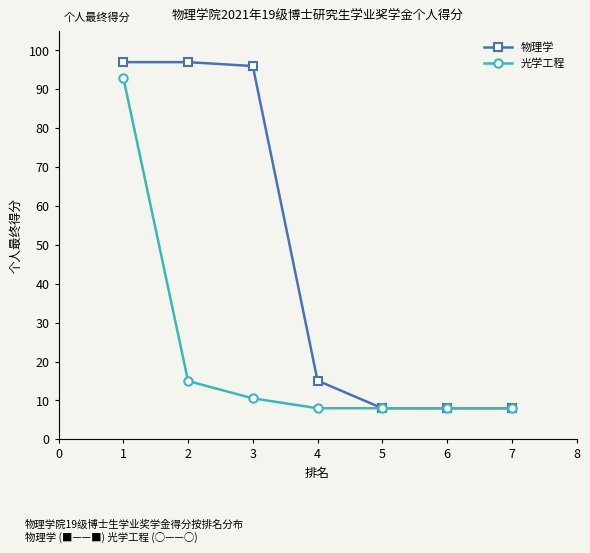

At which label is 物理学 closest to 52?

4